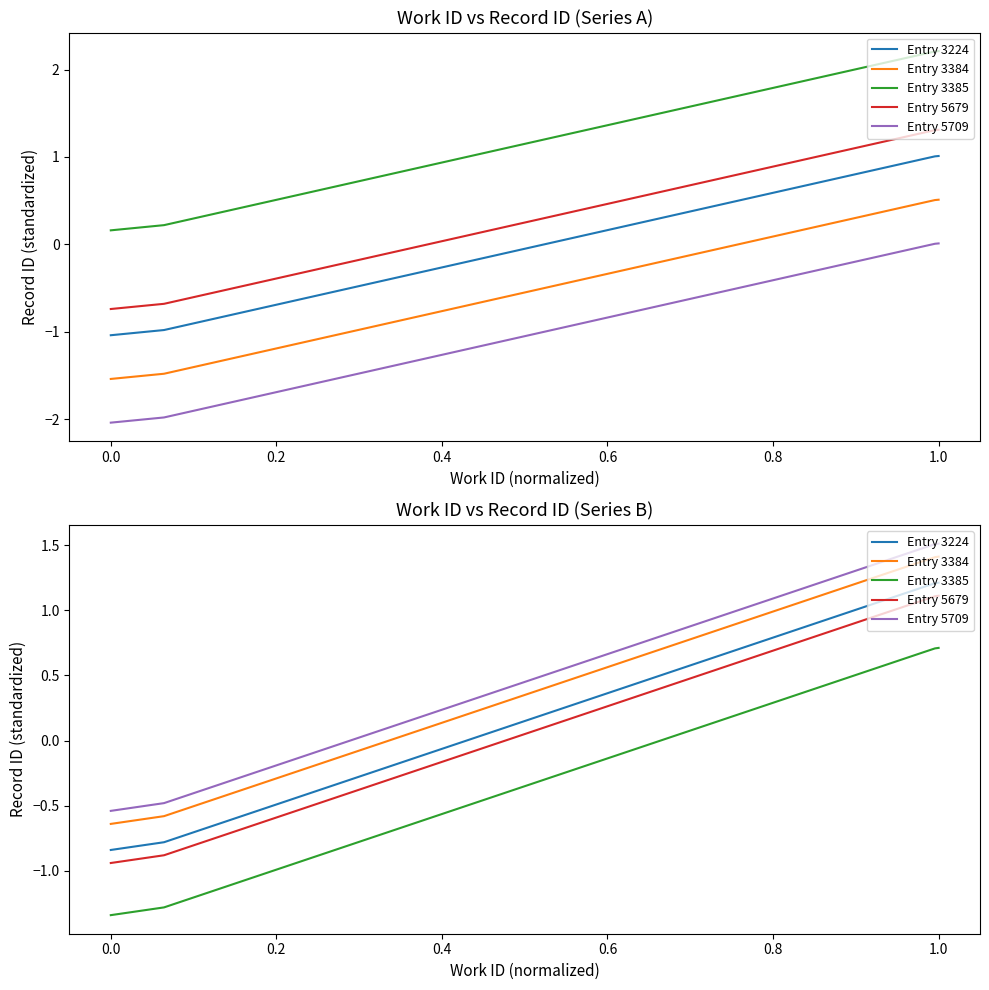

True or false: Entry 3224 and Entry 5679 intersect in this chart.

False